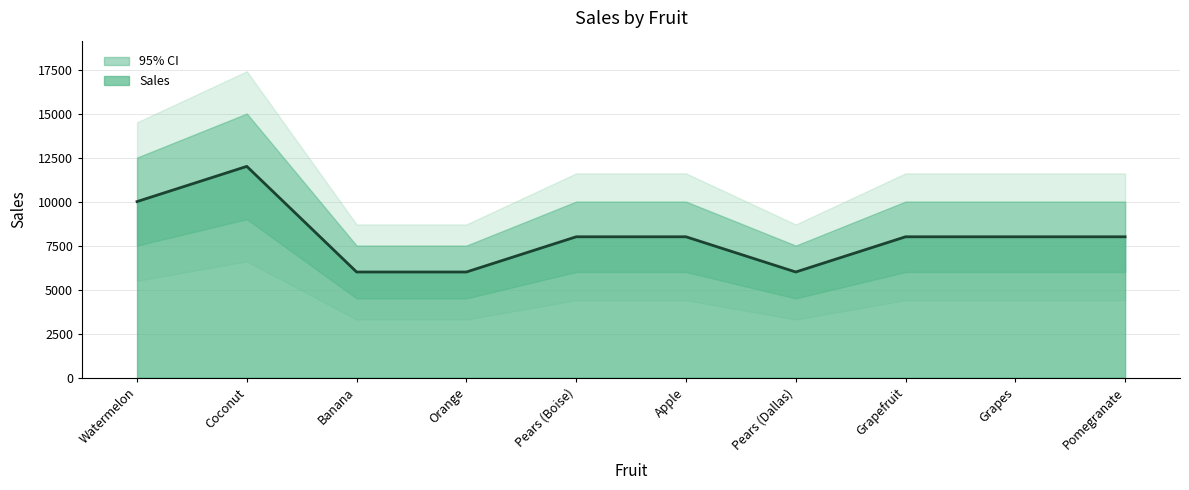

List the labels in order of value, largest first.

Coconut, Watermelon, Pears (Boise), Apple, Grapefruit, Grapes, Pomegranate, Banana, Orange, Pears (Dallas)